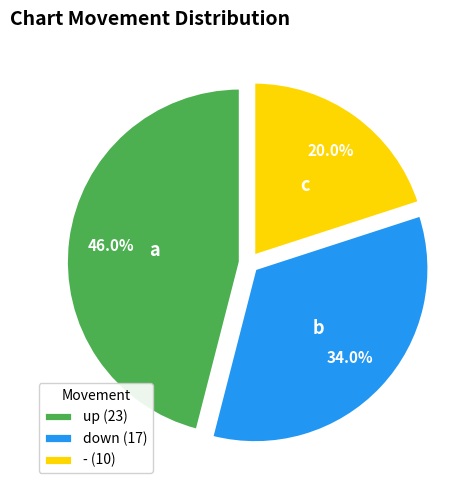

To the nearest percent, what is the average slice percentage?

33%